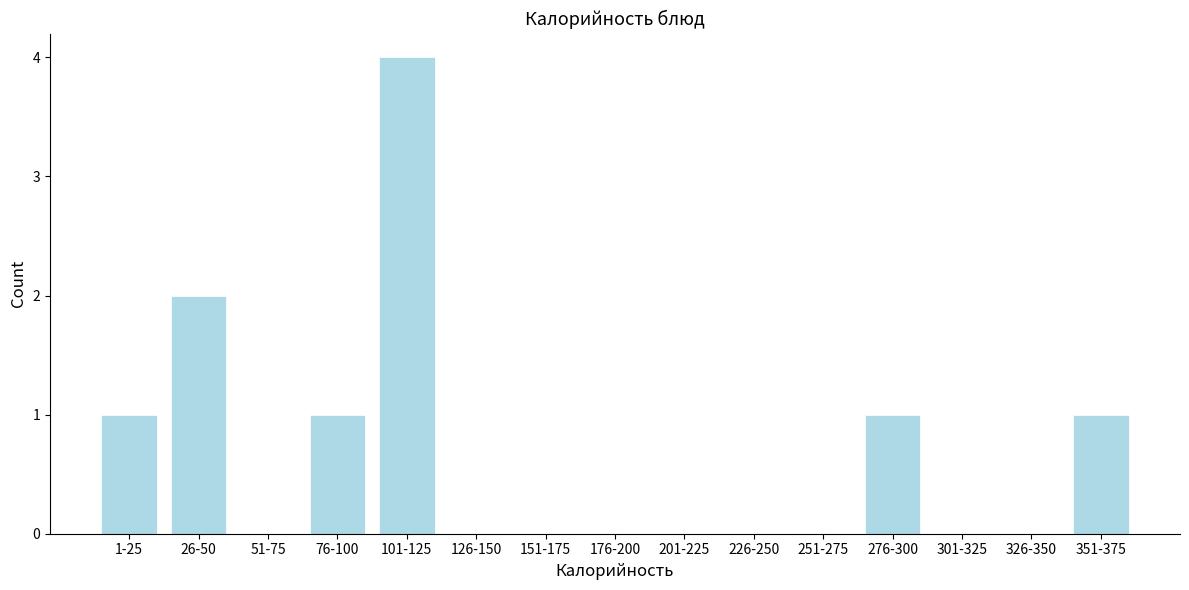

Reading left to right, what are all the values shown in this chart?

1-25=1	26-50=2	51-75=0	76-100=1	101-125=4	126-150=0	151-175=0	176-200=0	201-225=0	226-250=0	251-275=0	276-300=1	301-325=0	326-350=0	351-375=1